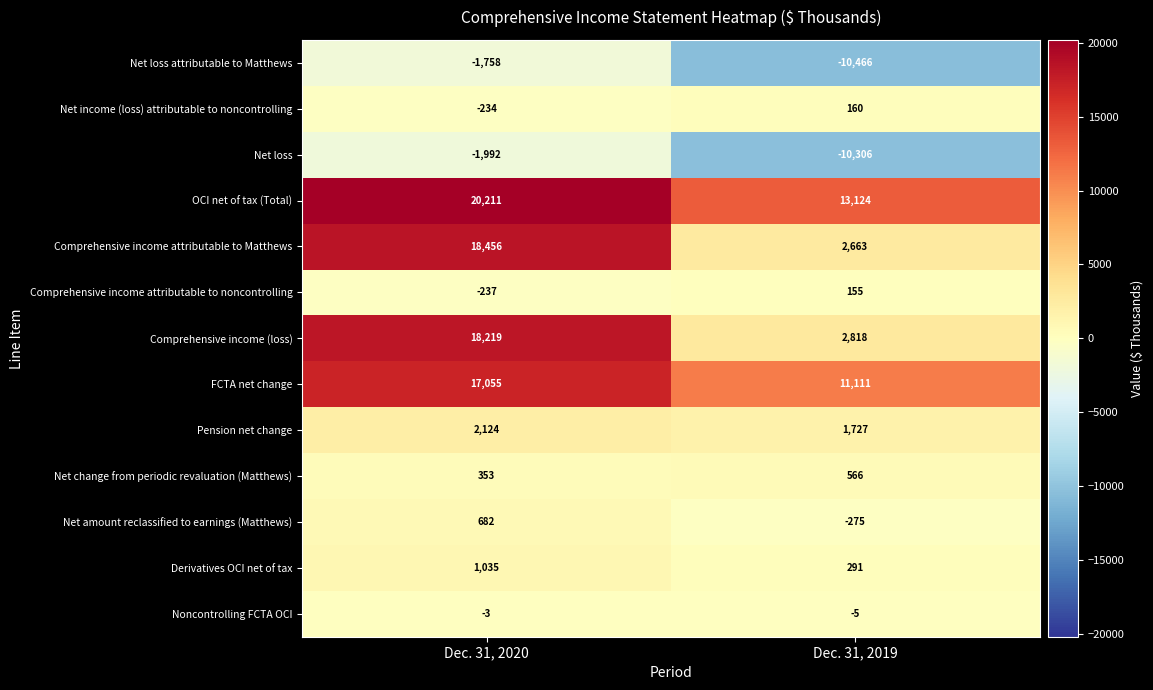

What is the average value of the Net loss series?

-6149